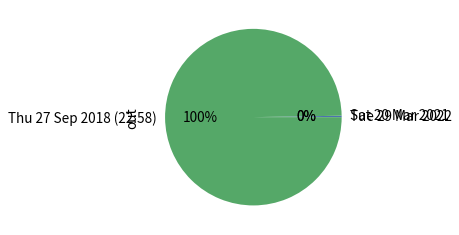

To the nearest percent, what portion does Thu 27 Sep 2018 (22:58) represent?

100%